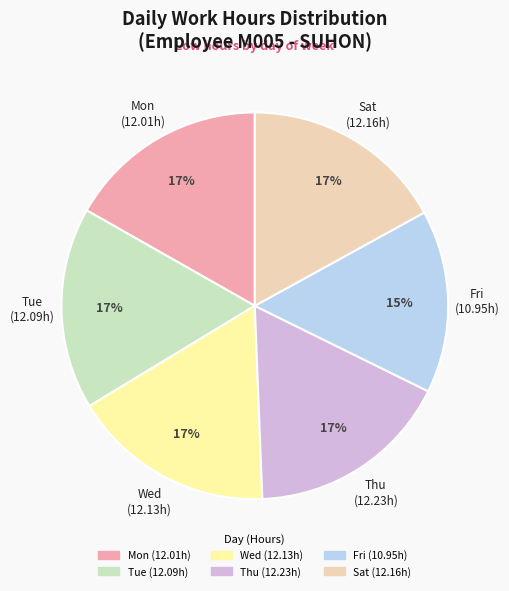

Approximately how many times larger is the value at Wed compared to Fri?

1.1